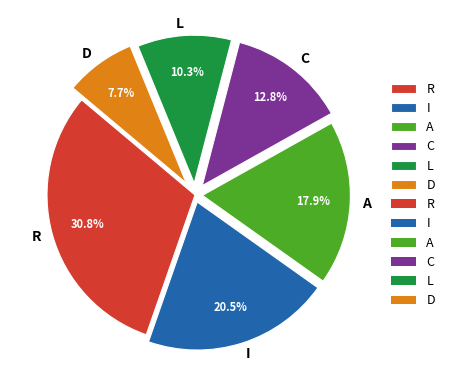

Does I represent more than half of the total?

No